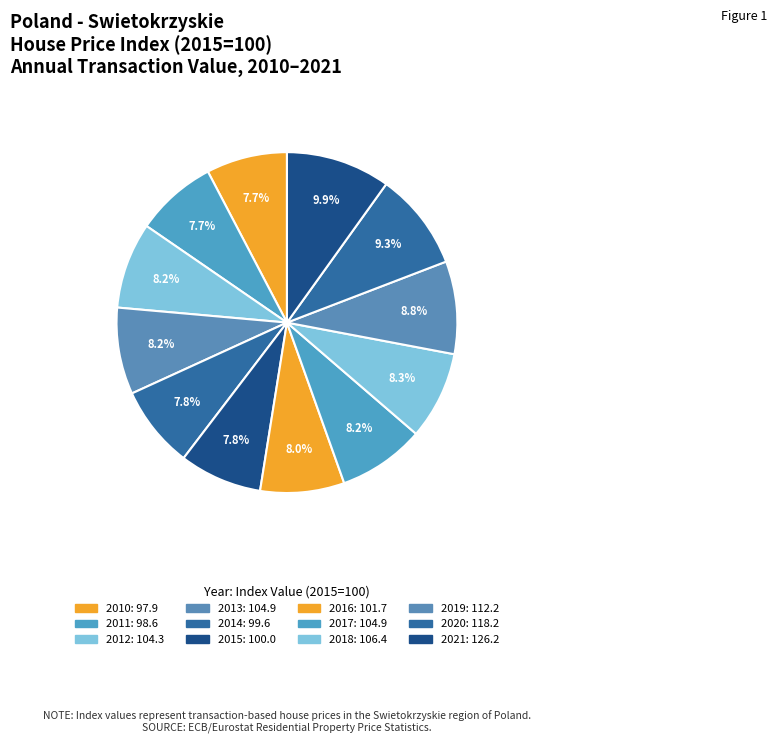

To the nearest percent, what percentage of the pie is 2017?

8%